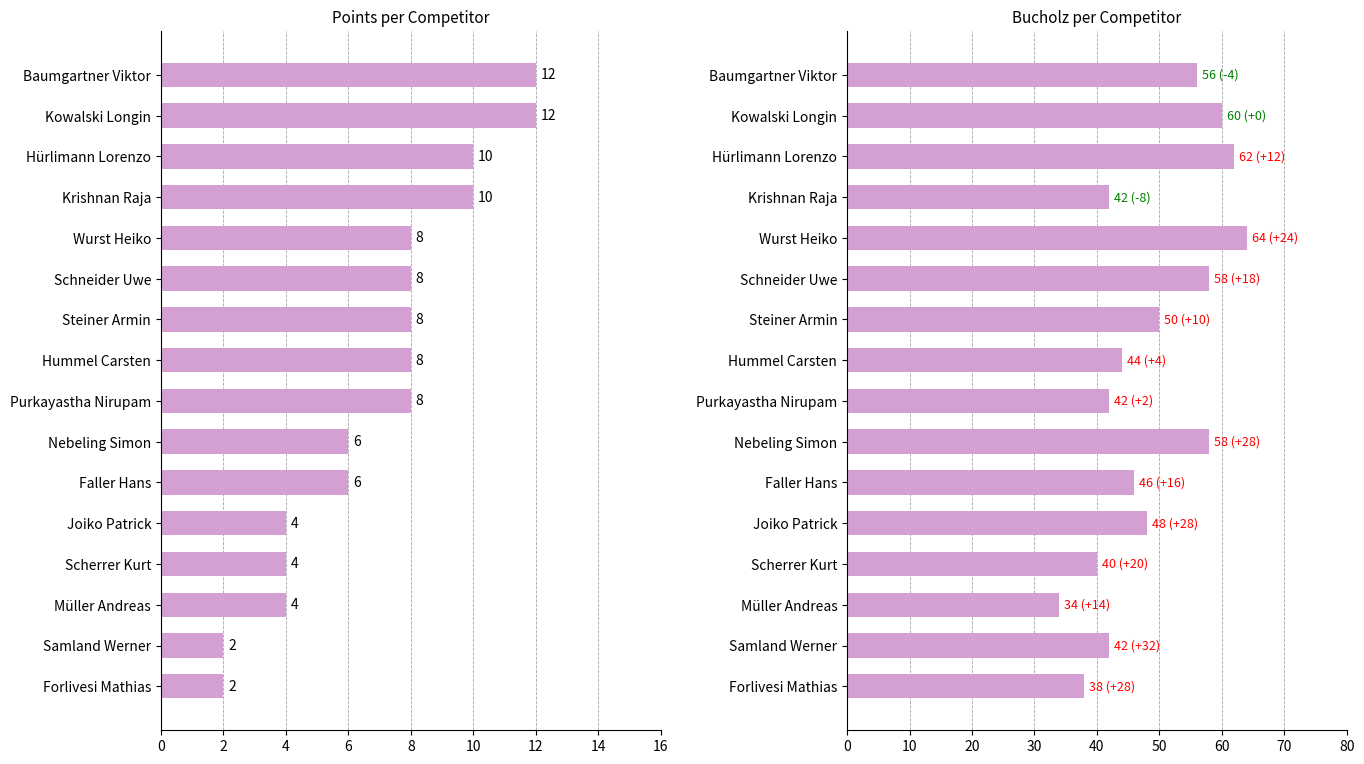

Between Samland Werner and Steiner Armin, which is larger?

Steiner Armin